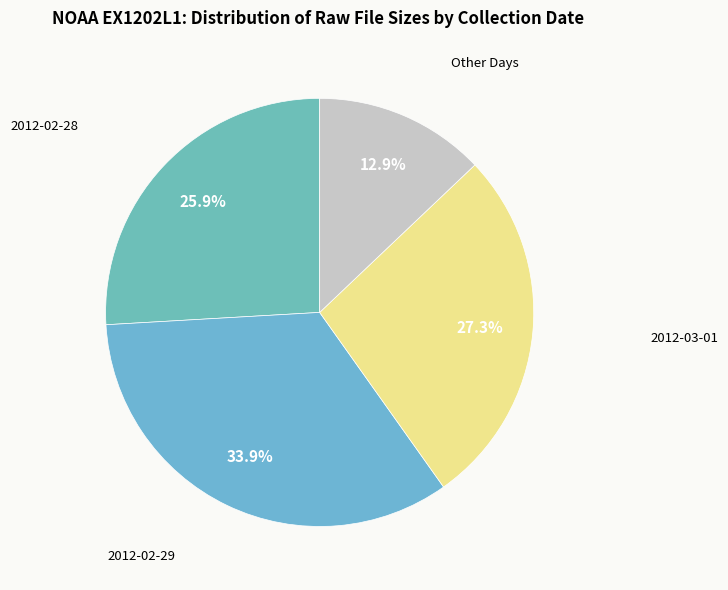

Rank the categories by value from highest to lowest.

2012-02-29, 2012-03-01, 2012-02-28, Other Days